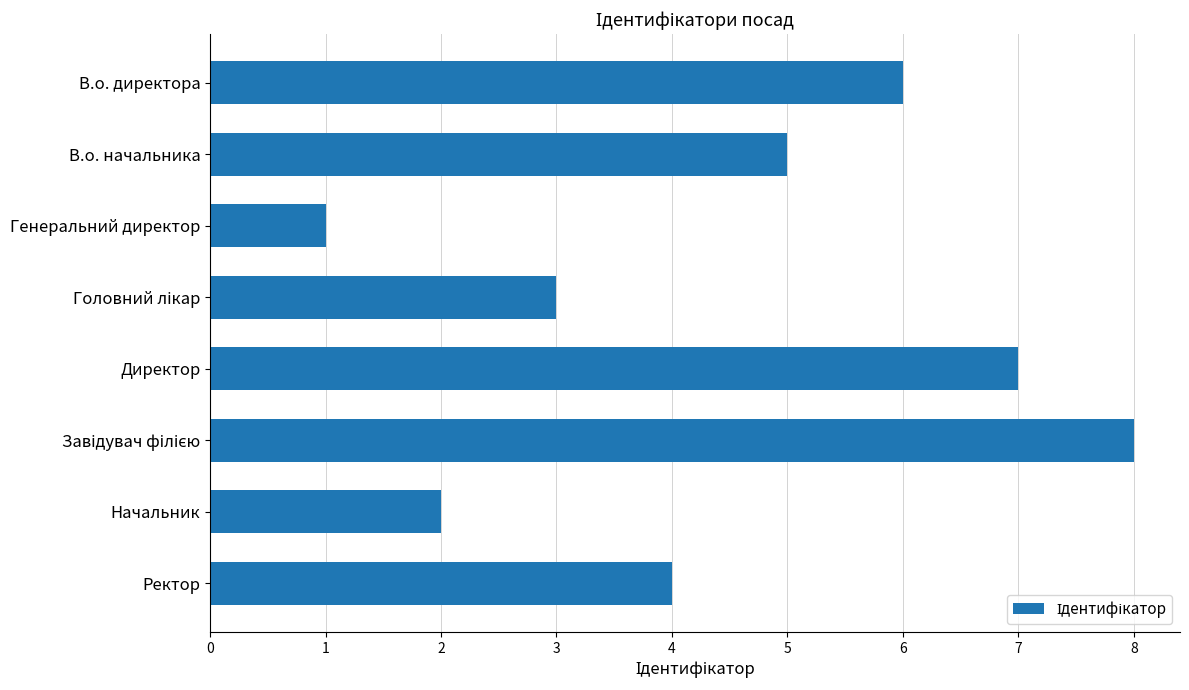

What position from the bottom is Директор?

4